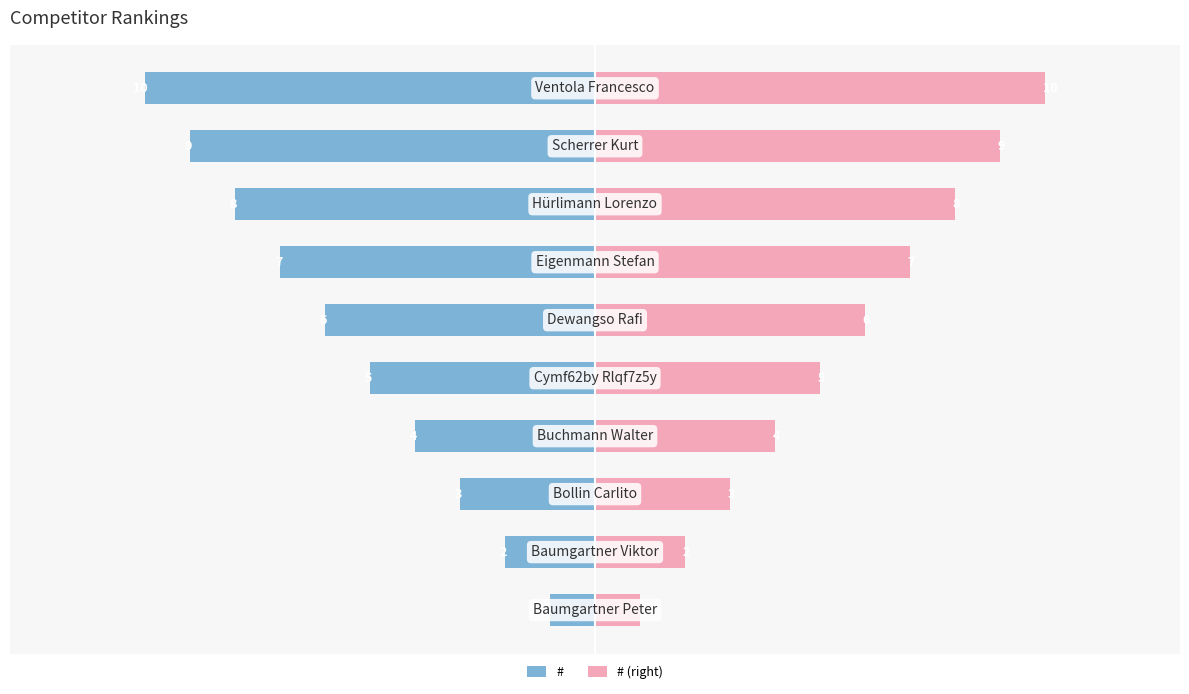

The # (right) series shows 4 at 7. True or false?

False